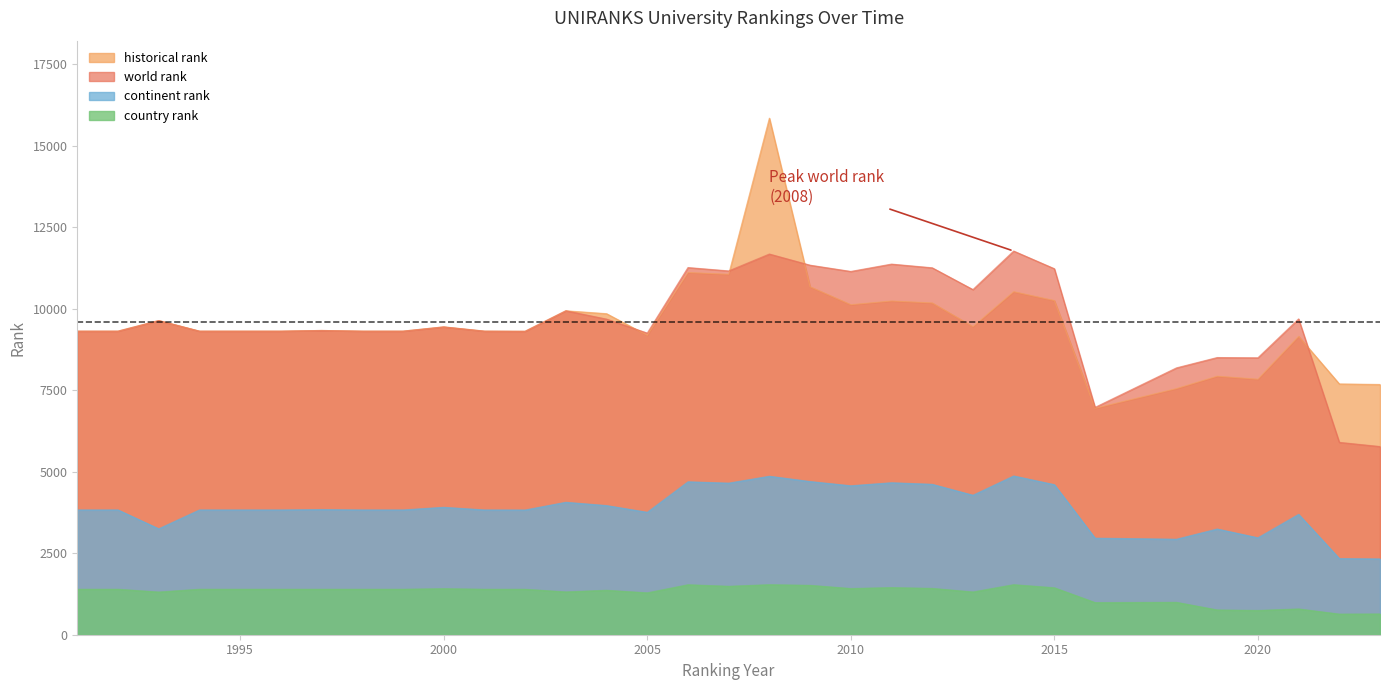

At which category does country rank reach its first local peak?

2000